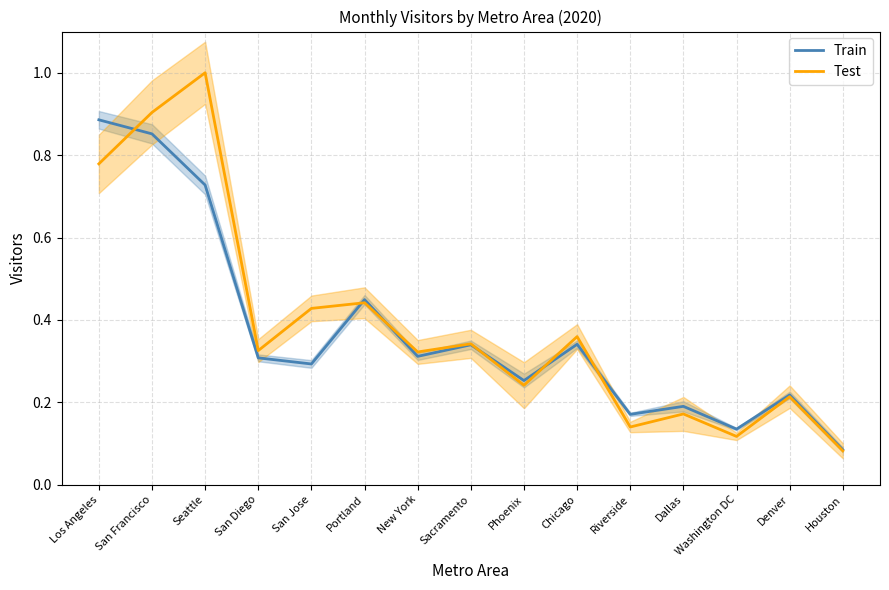

Rank the series by their average value, from highest to lowest.

Test, Train